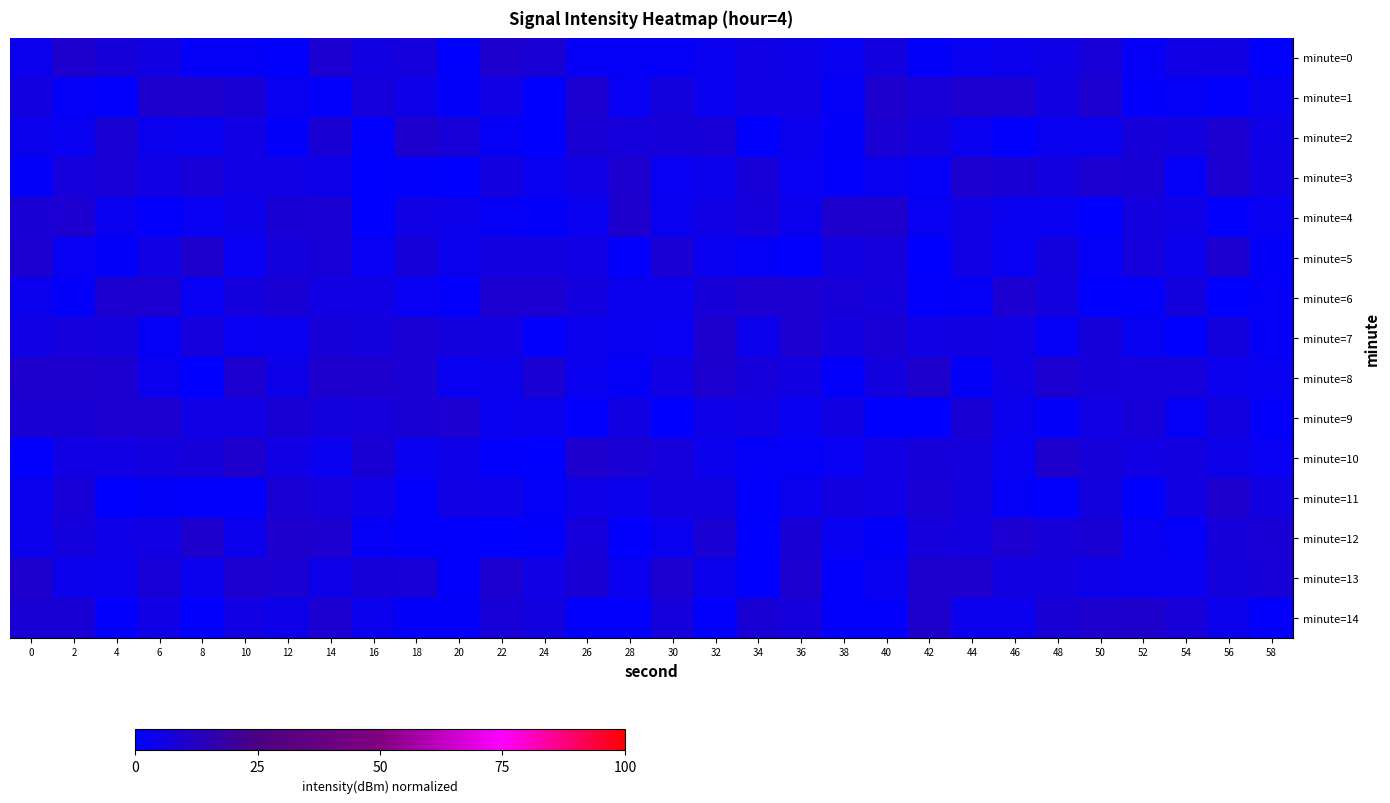

Which series has the largest total across all categories?

minute=8